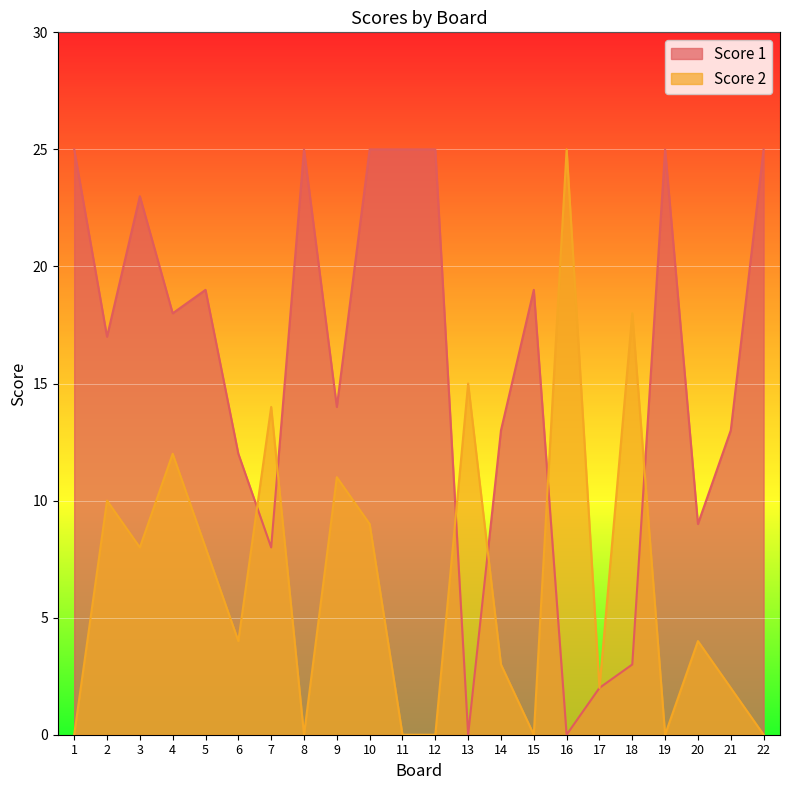

The Score 2 series shows 16 at 15. True or false?

False